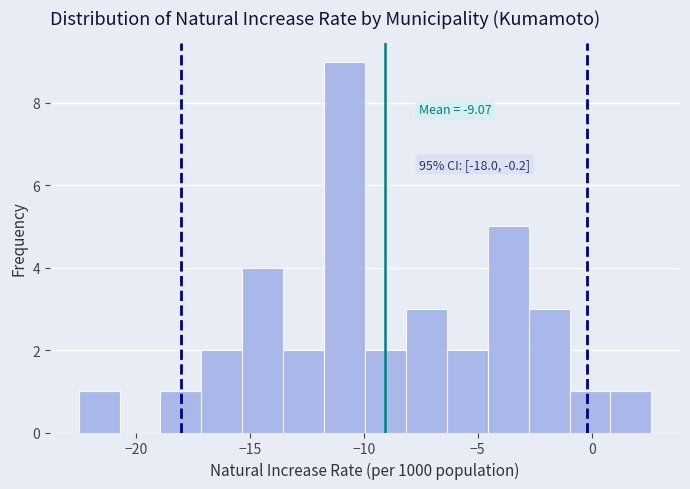

Around what value on the x-axis is the tallest bar? Give the approximate position of its centre, as read against the axis.

-11.0